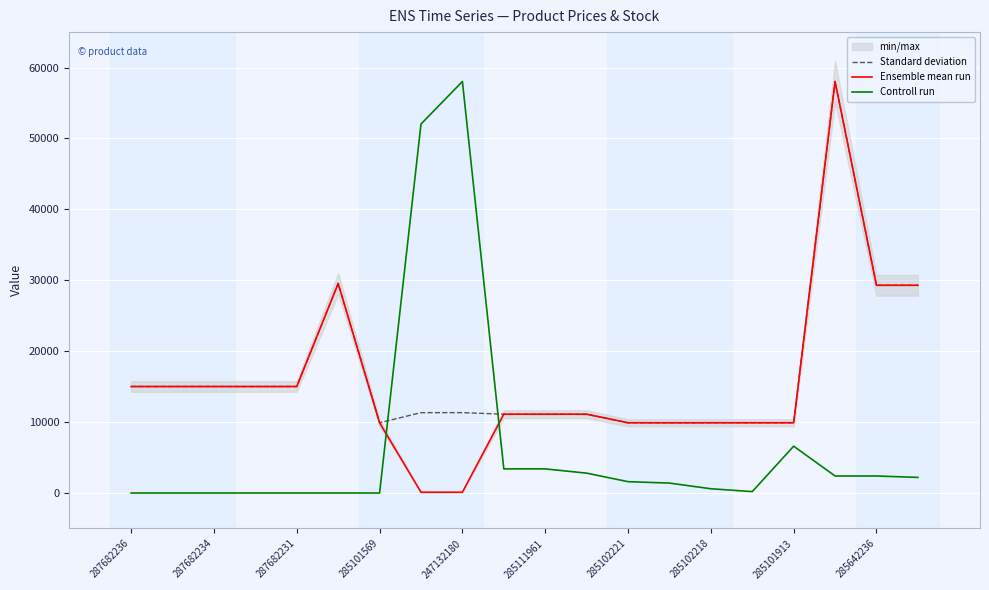

True or false: Controll run and Ensemble mean run intersect in this chart.

True